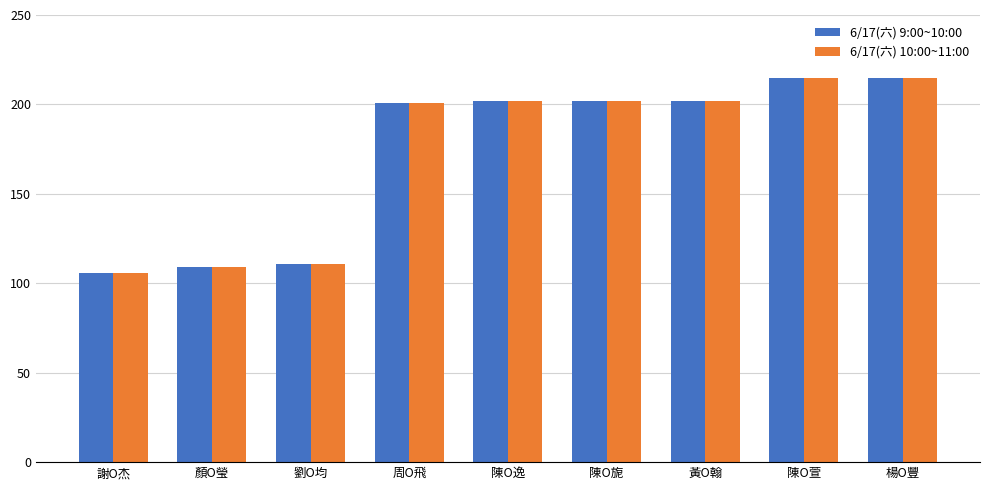

At how many categories does at least one series exceed 117?

6